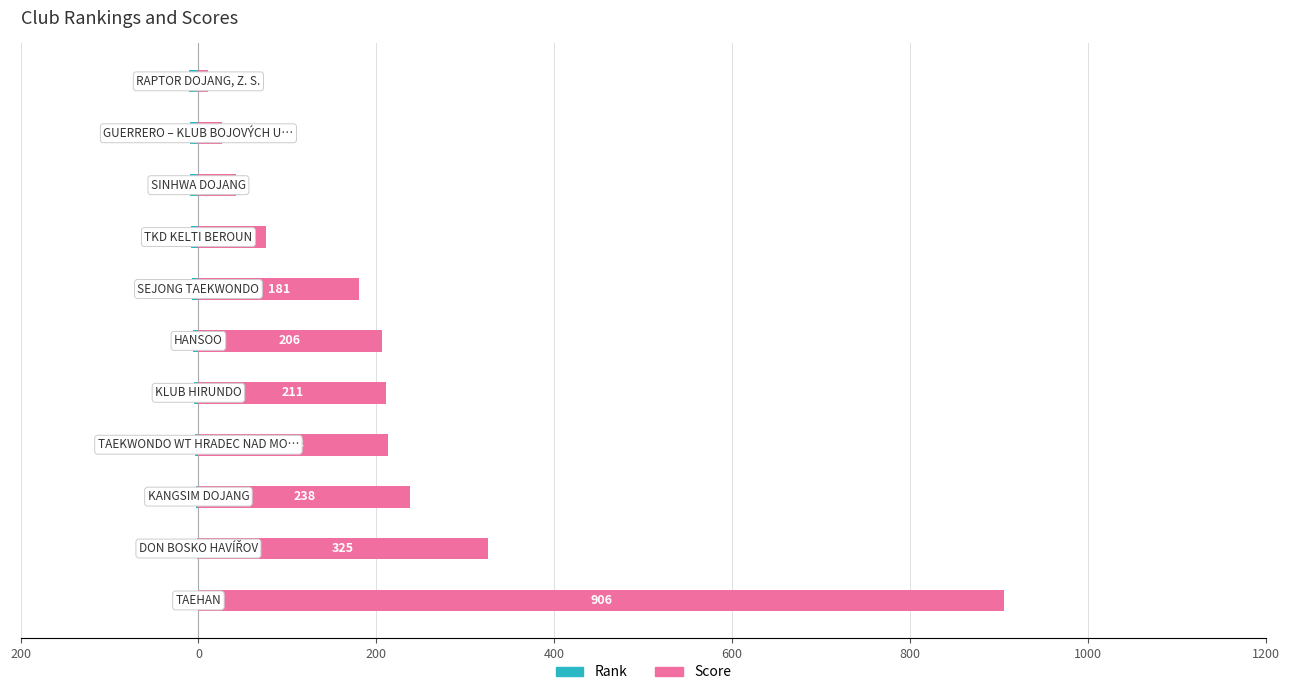

True or false: Rank has a value of -2 at 0.

True